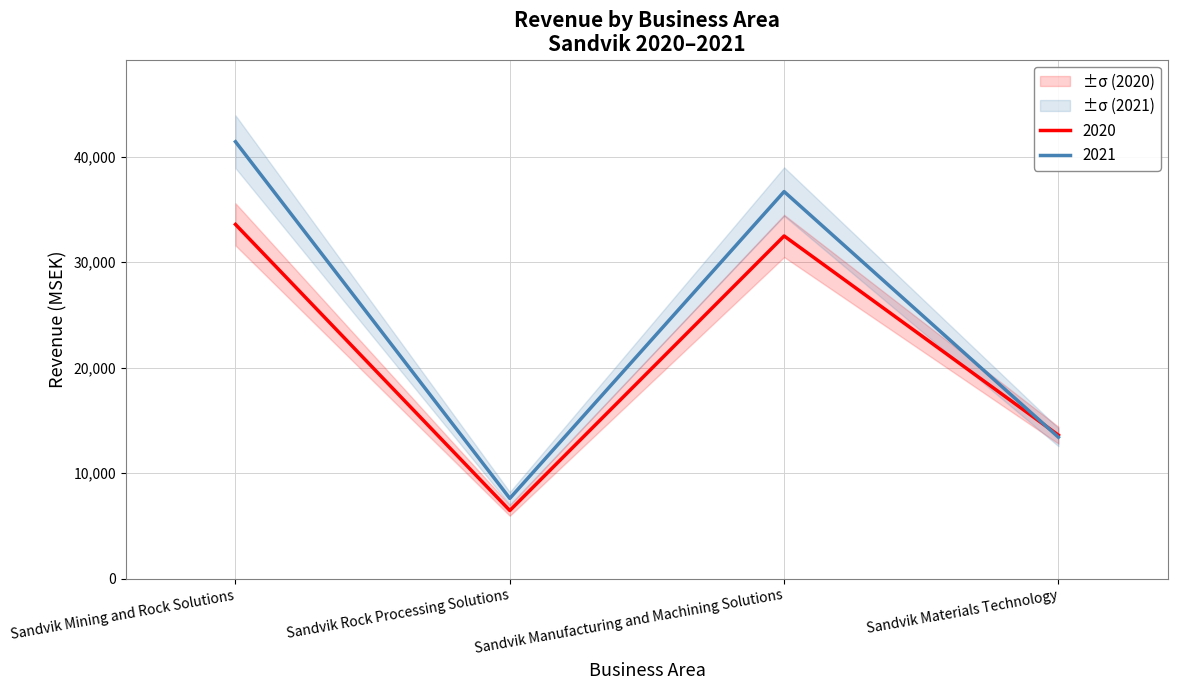

What is the greatest value displayed?

41409